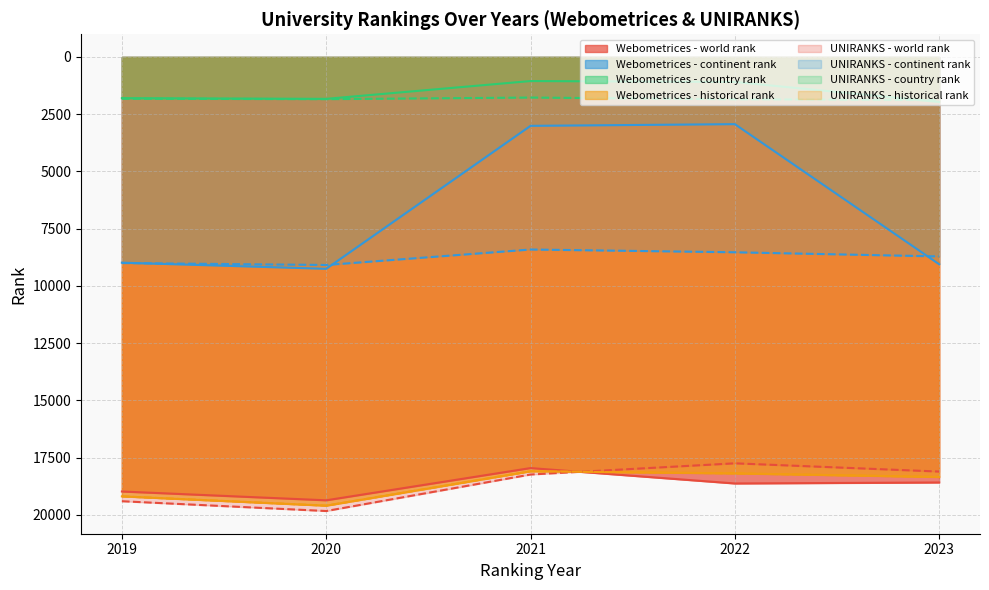

Where is the first local minimum for country rank?

2021